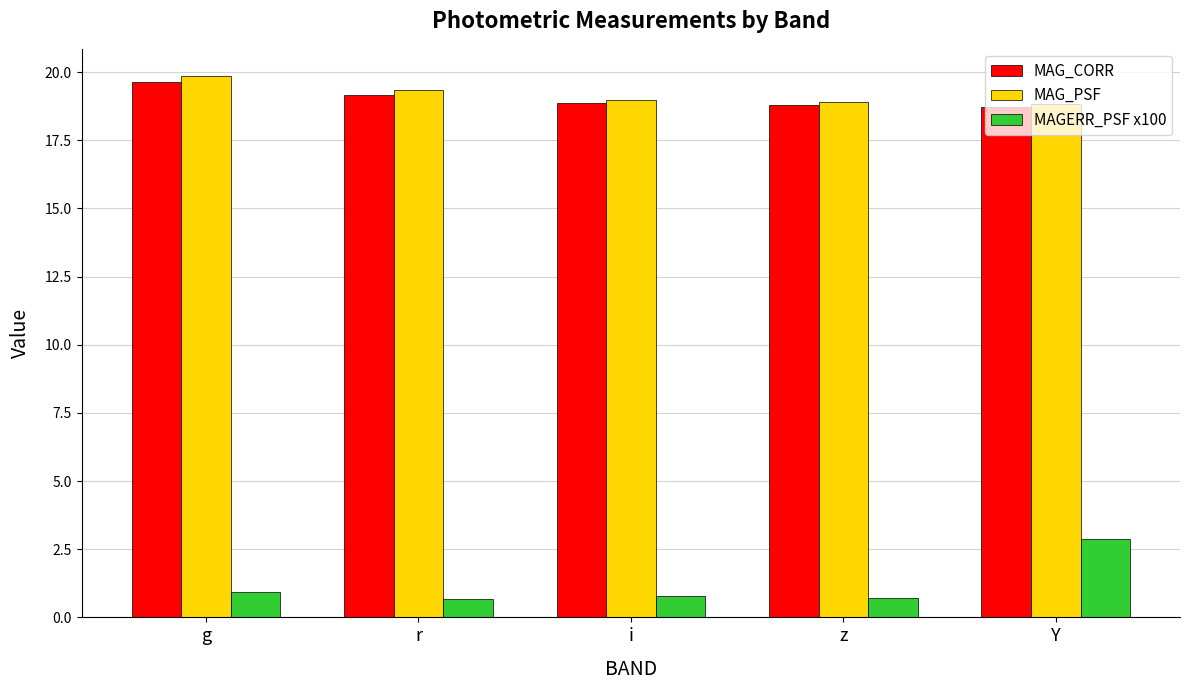

Is it true that MAGERR_PSF x100 equals 0.8 at i?

True